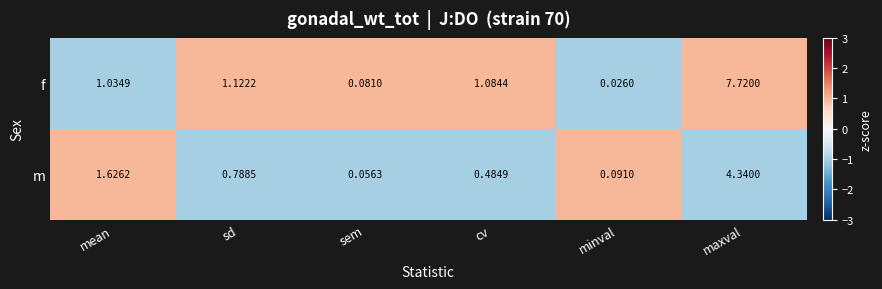

At minval, list the series in order from largest to smallest.

m, f